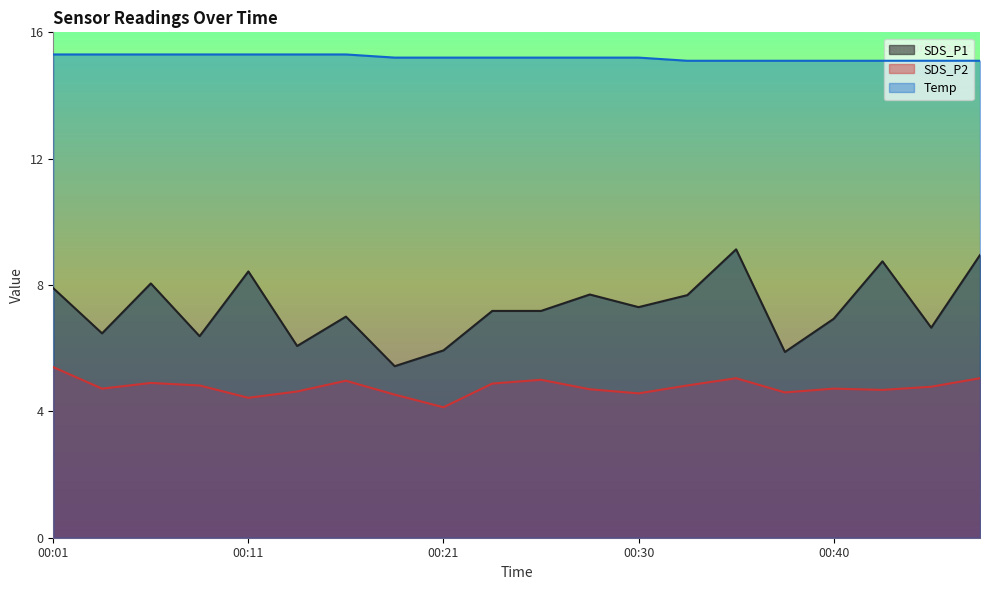

How many lines are shown in the chart?

3